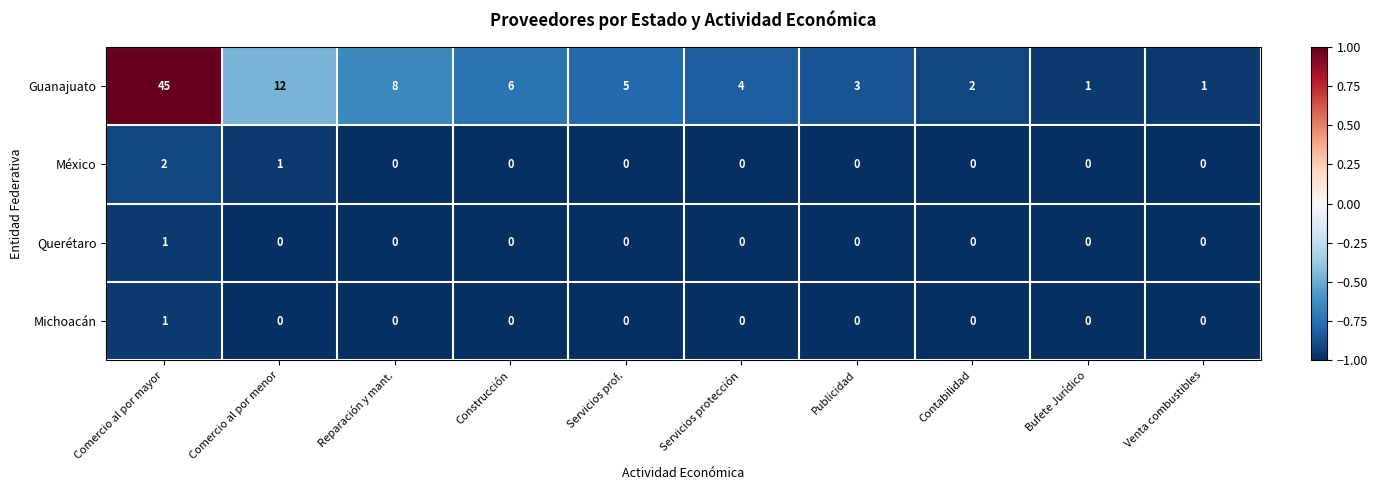

The Michoacán series shows 1 at Comercio al por mayor. True or false?

True